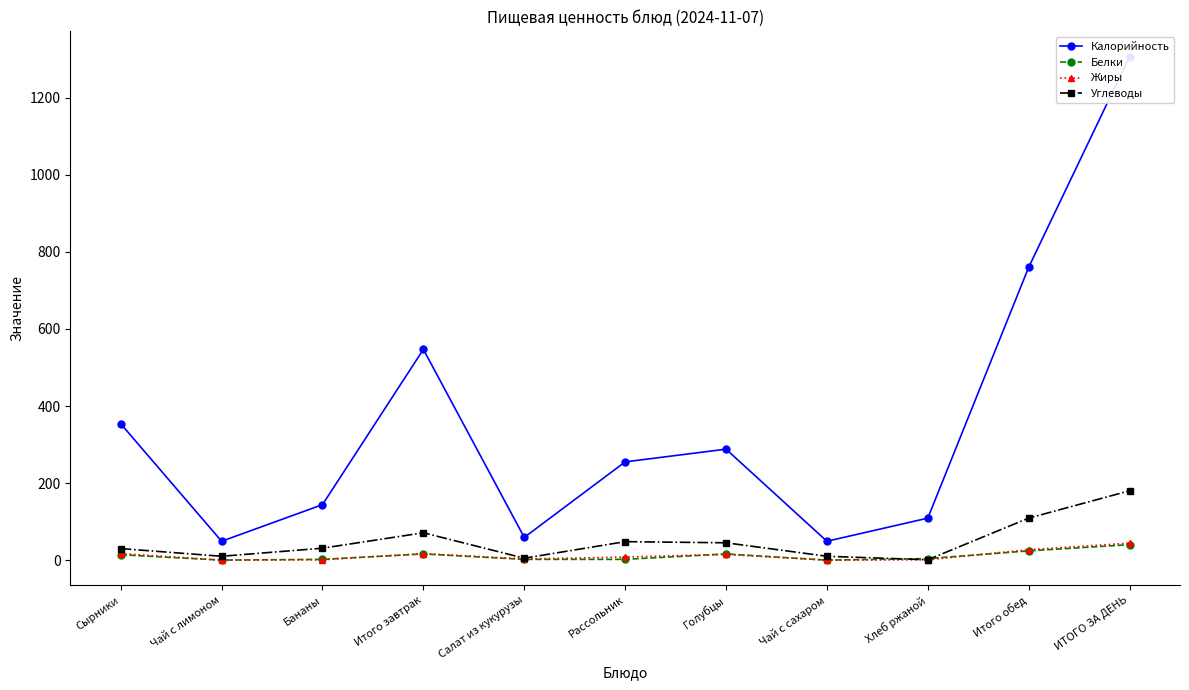

True or false: Калорийность has a value of 190.9 at Хлеб ржаной.

False